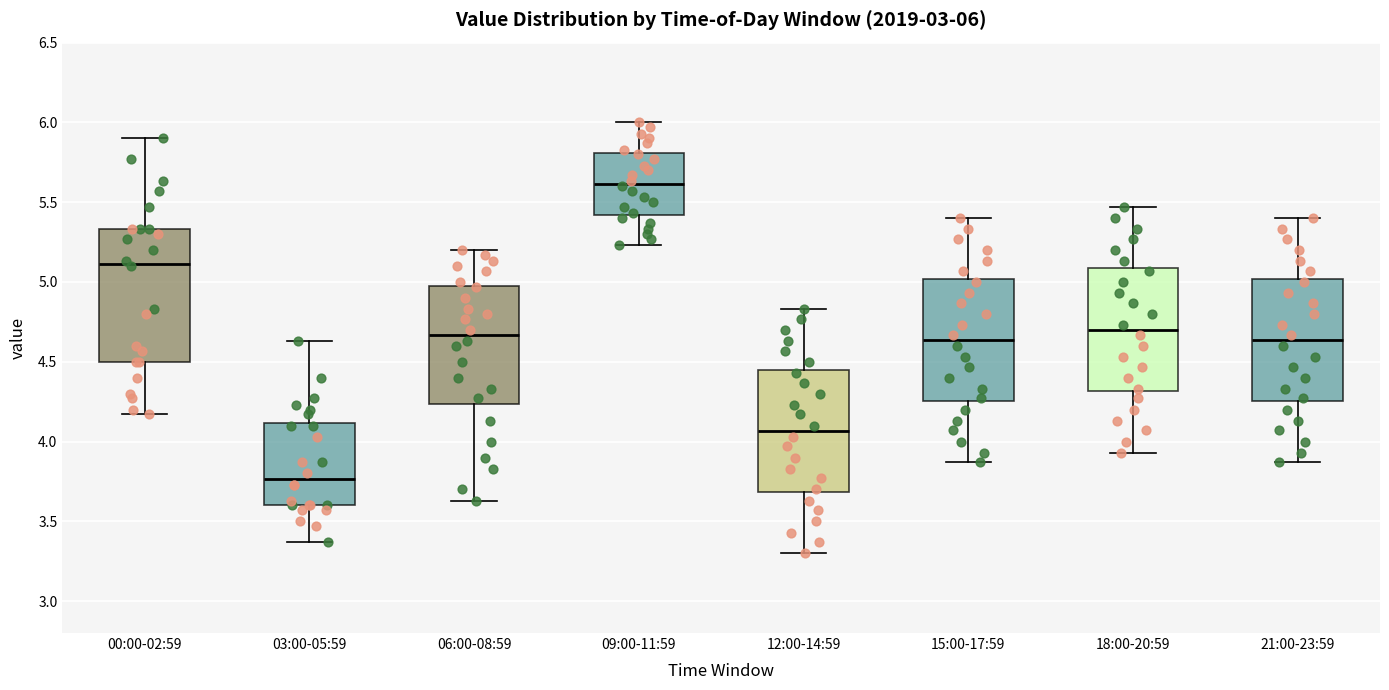

Which box has the highest median line?

09:00-11:59